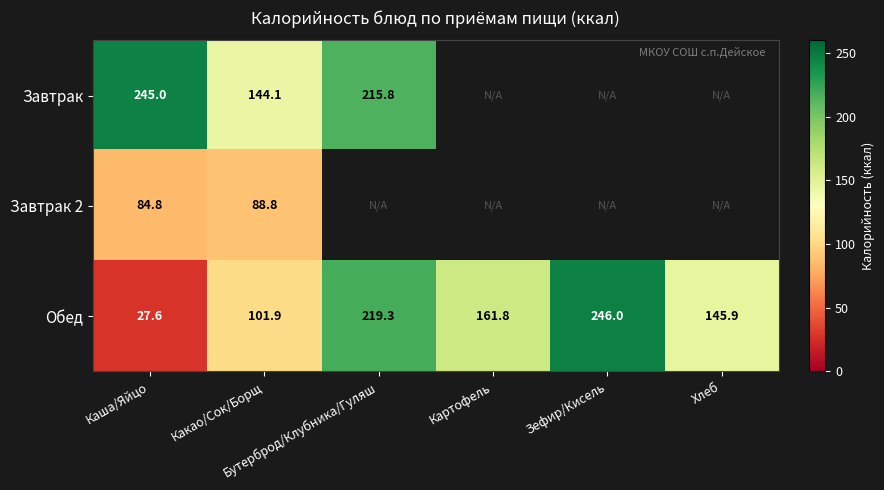

What is the difference between the highest and lowest values at Бутерброд/Клубника/Гуляш?

3.5